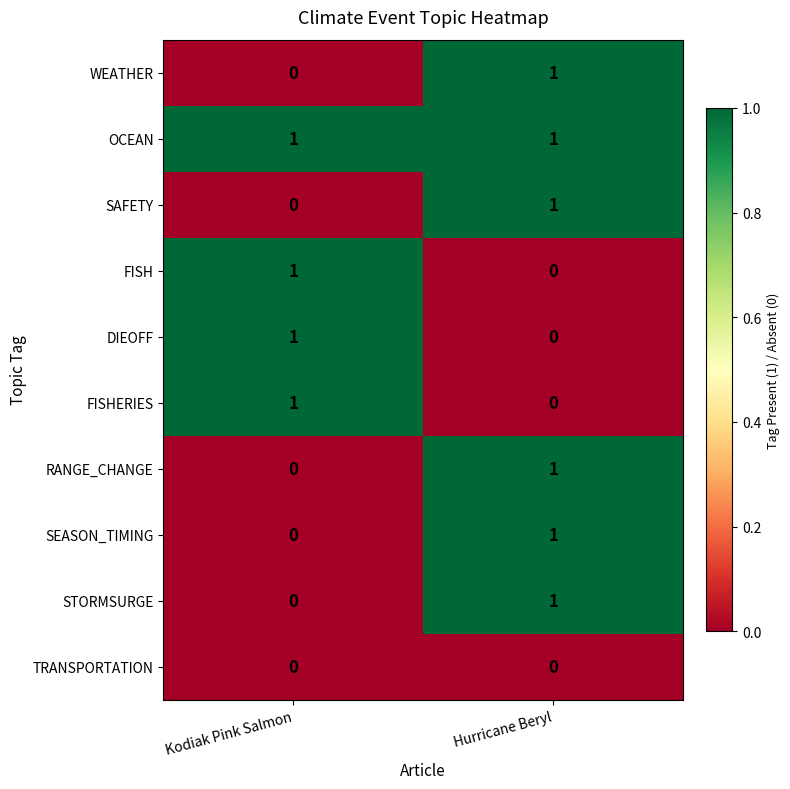

How many distinct data groups are displayed?

10